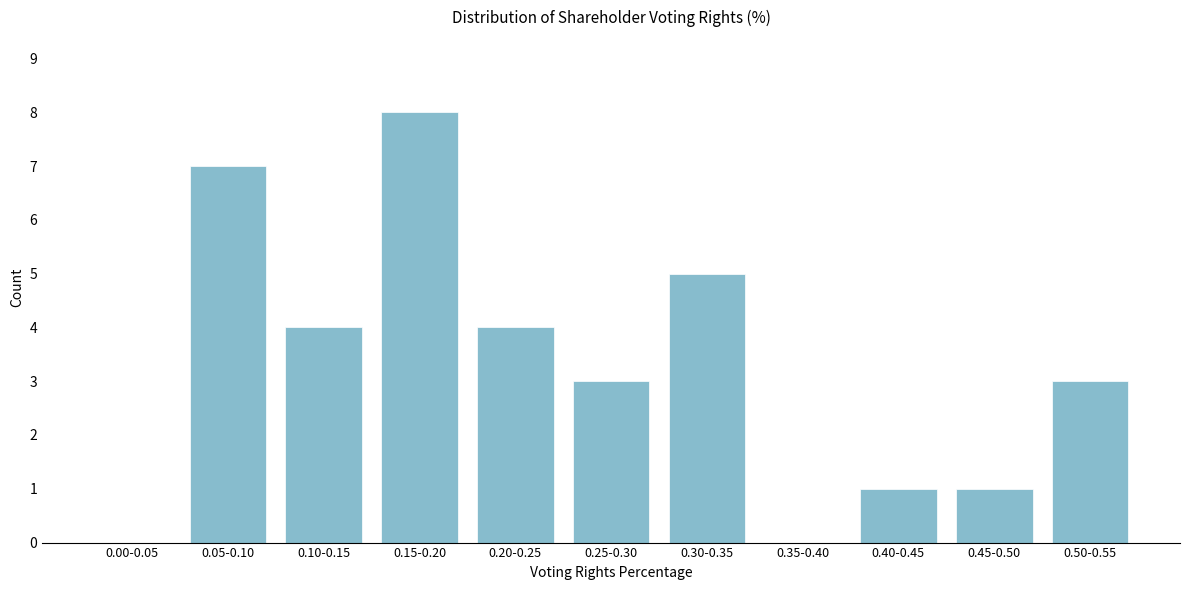

What is the greatest value displayed?

8